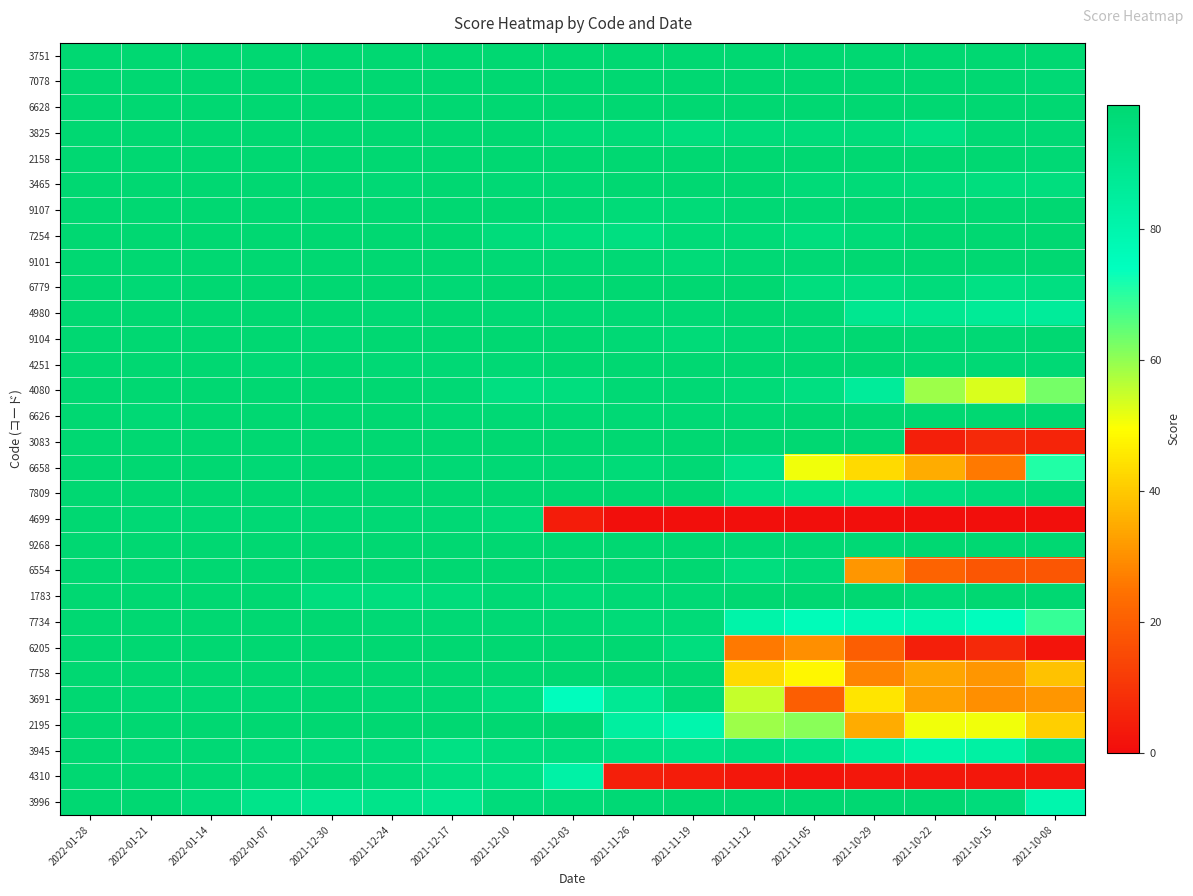

Reading left to right, extract all data points from this chart.

3751: 2022-01-28=99	2022-01-21=99	2022-01-14=99	2022-01-07=99	2021-12-30=99	2021-12-24=99	2021-12-17=99	2021-12-10=99	2021-12-03=99	2021-11-26=99	2021-11-19=99	2021-11-12=99	2021-11-05=99	2021-10-29=99	2021-10-22=99	2021-10-15=99	2021-10-08=99
7078: 2022-01-28=99	2022-01-21=99	2022-01-14=99	2022-01-07=99	2021-12-30=99	2021-12-24=99	2021-12-17=99	2021-12-10=99	2021-12-03=99	2021-11-26=99	2021-11-19=99	2021-11-12=99	2021-11-05=99	2021-10-29=99	2021-10-22=99	2021-10-15=99	2021-10-08=98
6628: 2022-01-28=99	2022-01-21=99	2022-01-14=99	2022-01-07=99	2021-12-30=99	2021-12-24=99	2021-12-17=99	2021-12-10=99	2021-12-03=99	2021-11-26=99	2021-11-19=99	2021-11-12=99	2021-11-05=99	2021-10-29=99	2021-10-22=99	2021-10-15=99	2021-10-08=99
3825: 2022-01-28=99	2022-01-21=99	2022-01-14=99	2022-01-07=99	2021-12-30=99	2021-12-24=99	2021-12-17=99	2021-12-10=99	2021-12-03=97	2021-11-26=97	2021-11-19=95	2021-11-12=96	2021-11-05=96	2021-10-29=96	2021-10-22=93	2021-10-15=98	2021-10-08=98
2158: 2022-01-28=99	2022-01-21=99	2022-01-14=99	2022-01-07=99	2021-12-30=99	2021-12-24=99	2021-12-17=99	2021-12-10=99	2021-12-03=99	2021-11-26=99	2021-11-19=99	2021-11-12=99	2021-11-05=99	2021-10-29=99	2021-10-22=99	2021-10-15=99	2021-10-08=98
3465: 2022-01-28=99	2022-01-21=99	2022-01-14=99	2022-01-07=99	2021-12-30=99	2021-12-24=98	2021-12-17=99	2021-12-10=98	2021-12-03=98	2021-11-26=99	2021-11-19=99	2021-11-12=99	2021-11-05=97	2021-10-29=97	2021-10-22=96	2021-10-15=95	2021-10-08=95
9107: 2022-01-28=99	2022-01-21=99	2022-01-14=99	2022-01-07=99	2021-12-30=99	2021-12-24=99	2021-12-17=99	2021-12-10=99	2021-12-03=98	2021-11-26=97	2021-11-19=97	2021-11-12=98	2021-11-05=98	2021-10-29=99	2021-10-22=99	2021-10-15=99	2021-10-08=99
7254: 2022-01-28=99	2022-01-21=99	2022-01-14=99	2022-01-07=99	2021-12-30=99	2021-12-24=99	2021-12-17=99	2021-12-10=96	2021-12-03=95	2021-11-26=94	2021-11-19=97	2021-11-12=97	2021-11-05=95	2021-10-29=97	2021-10-22=99	2021-10-15=99	2021-10-08=99
9101: 2022-01-28=99	2022-01-21=99	2022-01-14=99	2022-01-07=99	2021-12-30=99	2021-12-24=99	2021-12-17=99	2021-12-10=98	2021-12-03=98	2021-11-26=98	2021-11-19=97	2021-11-12=98	2021-11-05=98	2021-10-29=99	2021-10-22=99	2021-10-15=99	2021-10-08=99
6779: 2022-01-28=99	2022-01-21=98	2022-01-14=99	2022-01-07=99	2021-12-30=99	2021-12-24=99	2021-12-17=98	2021-12-10=99	2021-12-03=99	2021-11-26=99	2021-11-19=99	2021-11-12=99	2021-11-05=95	2021-10-29=94	2021-10-22=96	2021-10-15=93	2021-10-08=94
4980: 2022-01-28=99	2022-01-21=99	2022-01-14=99	2022-01-07=99	2021-12-30=99	2021-12-24=98	2021-12-17=99	2021-12-10=98	2021-12-03=98	2021-11-26=98	2021-11-19=98	2021-11-12=99	2021-11-05=98	2021-10-29=89	2021-10-22=89	2021-10-15=87	2021-10-08=86
9104: 2022-01-28=99	2022-01-21=99	2022-01-14=99	2022-01-07=99	2021-12-30=98	2021-12-24=99	2021-12-17=99	2021-12-10=99	2021-12-03=99	2021-11-26=98	2021-11-19=97	2021-11-12=98	2021-11-05=98	2021-10-29=99	2021-10-22=98	2021-10-15=98	2021-10-08=99
4251: 2022-01-28=99	2022-01-21=99	2022-01-14=99	2022-01-07=98	2021-12-30=99	2021-12-24=98	2021-12-17=98	2021-12-10=98	2021-12-03=99	2021-11-26=99	2021-11-19=99	2021-11-12=99	2021-11-05=99	2021-10-29=99	2021-10-22=98	2021-10-15=98	2021-10-08=98
4080: 2022-01-28=99	2022-01-21=99	2022-01-14=99	2022-01-07=99	2021-12-30=99	2021-12-24=99	2021-12-17=98	2021-12-10=94	2021-12-03=95	2021-11-26=98	2021-11-19=98	2021-11-12=97	2021-11-05=94	2021-10-29=86	2021-10-22=59	2021-10-15=53	2021-10-08=63
6626: 2022-01-28=99	2022-01-21=98	2022-01-14=99	2022-01-07=99	2021-12-30=99	2021-12-24=99	2021-12-17=98	2021-12-10=98	2021-12-03=98	2021-11-26=98	2021-11-19=98	2021-11-12=98	2021-11-05=99	2021-10-29=99	2021-10-22=99	2021-10-15=99	2021-10-08=99
3083: 2022-01-28=99	2022-01-21=99	2022-01-14=99	2022-01-07=99	2021-12-30=99	2021-12-24=99	2021-12-17=99	2021-12-10=99	2021-12-03=99	2021-11-26=99	2021-11-19=99	2021-11-12=99	2021-11-05=99	2021-10-29=99	2021-10-22=5	2021-10-15=7	2021-10-08=6
6658: 2022-01-28=99	2022-01-21=99	2022-01-14=99	2022-01-07=98	2021-12-30=99	2021-12-24=99	2021-12-17=98	2021-12-10=98	2021-12-03=98	2021-11-26=97	2021-11-19=98	2021-11-12=92	2021-11-05=51	2021-10-29=43	2021-10-22=35	2021-10-15=26	2021-10-08=71
7809: 2022-01-28=99	2022-01-21=99	2022-01-14=99	2022-01-07=99	2021-12-30=99	2021-12-24=99	2021-12-17=99	2021-12-10=99	2021-12-03=99	2021-11-26=99	2021-11-19=99	2021-11-12=93	2021-11-05=91	2021-10-29=90	2021-10-22=94	2021-10-15=96	2021-10-08=97
4699: 2022-01-28=99	2022-01-21=98	2022-01-14=98	2022-01-07=98	2021-12-30=98	2021-12-24=98	2021-12-17=98	2021-12-10=97	2021-12-03=4	2021-11-26=1	2021-11-19=1	2021-11-12=1	2021-11-05=1	2021-10-29=1	2021-10-22=1	2021-10-15=1	2021-10-08=1
9268: 2022-01-28=99	2022-01-21=99	2022-01-14=99	2022-01-07=99	2021-12-30=99	2021-12-24=99	2021-12-17=99	2021-12-10=99	2021-12-03=99	2021-11-26=99	2021-11-19=99	2021-11-12=98	2021-11-05=98	2021-10-29=98	2021-10-22=99	2021-10-15=99	2021-10-08=99
6554: 2022-01-28=99	2022-01-21=99	2022-01-14=99	2022-01-07=99	2021-12-30=99	2021-12-24=99	2021-12-17=99	2021-12-10=99	2021-12-03=99	2021-11-26=99	2021-11-19=99	2021-11-12=95	2021-11-05=97	2021-10-29=31	2021-10-22=21	2021-10-15=18	2021-10-08=18
1783: 2022-01-28=99	2022-01-21=99	2022-01-14=99	2022-01-07=99	2021-12-30=95	2021-12-24=95	2021-12-17=96	2021-12-10=98	2021-12-03=97	2021-11-26=98	2021-11-19=98	2021-11-12=99	2021-11-05=99	2021-10-29=99	2021-10-22=97	2021-10-15=99	2021-10-08=99
7734: 2022-01-28=99	2022-01-21=99	2022-01-14=99	2022-01-07=99	2021-12-30=99	2021-12-24=98	2021-12-17=98	2021-12-10=98	2021-12-03=98	2021-11-26=97	2021-11-19=97	2021-11-12=81	2021-11-05=76	2021-10-29=78	2021-10-22=79	2021-10-15=75	2021-10-08=69
6205: 2022-01-28=99	2022-01-21=99	2022-01-14=99	2022-01-07=99	2021-12-30=99	2021-12-24=99	2021-12-17=99	2021-12-10=99	2021-12-03=99	2021-11-26=99	2021-11-19=95	2021-11-12=26	2021-11-05=30	2021-10-29=20	2021-10-22=5	2021-10-15=7	2021-10-08=2
7758: 2022-01-28=99	2022-01-21=99	2022-01-14=99	2022-01-07=99	2021-12-30=99	2021-12-24=99	2021-12-17=99	2021-12-10=99	2021-12-03=99	2021-11-26=99	2021-11-19=99	2021-11-12=43	2021-11-05=48	2021-10-29=28	2021-10-22=34	2021-10-15=31	2021-10-08=39
3691: 2022-01-28=99	2022-01-21=98	2022-01-14=98	2022-01-07=98	2021-12-30=99	2021-12-24=98	2021-12-17=98	2021-12-10=95	2021-12-03=75	2021-11-26=88	2021-11-19=97	2021-11-12=55	2021-11-05=20	2021-10-29=45	2021-10-22=33	2021-10-15=30	2021-10-08=31
2195: 2022-01-28=99	2022-01-21=99	2022-01-14=99	2022-01-07=99	2021-12-30=99	2021-12-24=99	2021-12-17=99	2021-12-10=99	2021-12-03=99	2021-11-26=84	2021-11-19=80	2021-11-12=59	2021-11-05=61	2021-10-29=35	2021-10-22=51	2021-10-15=51	2021-10-08=41
3945: 2022-01-28=99	2022-01-21=98	2022-01-14=98	2022-01-07=97	2021-12-30=96	2021-12-24=96	2021-12-17=93	2021-12-10=95	2021-12-03=95	2021-11-26=93	2021-11-19=92	2021-11-12=94	2021-11-05=92	2021-10-29=86	2021-10-22=81	2021-10-15=83	2021-10-08=94
4310: 2022-01-28=99	2022-01-21=99	2022-01-14=98	2022-01-07=97	2021-12-30=98	2021-12-24=96	2021-12-17=94	2021-12-10=93	2021-12-03=82	2021-11-26=5	2021-11-19=4	2021-11-12=3	2021-11-05=2	2021-10-29=3	2021-10-22=3	2021-10-15=3	2021-10-08=3
3996: 2022-01-28=99	2022-01-21=99	2022-01-14=96	2022-01-07=91	2021-12-30=89	2021-12-24=91	2021-12-17=90	2021-12-10=96	2021-12-03=97	2021-11-26=98	2021-11-19=99	2021-11-12=99	2021-11-05=99	2021-10-29=99	2021-10-22=99	2021-10-15=96	2021-10-08=80